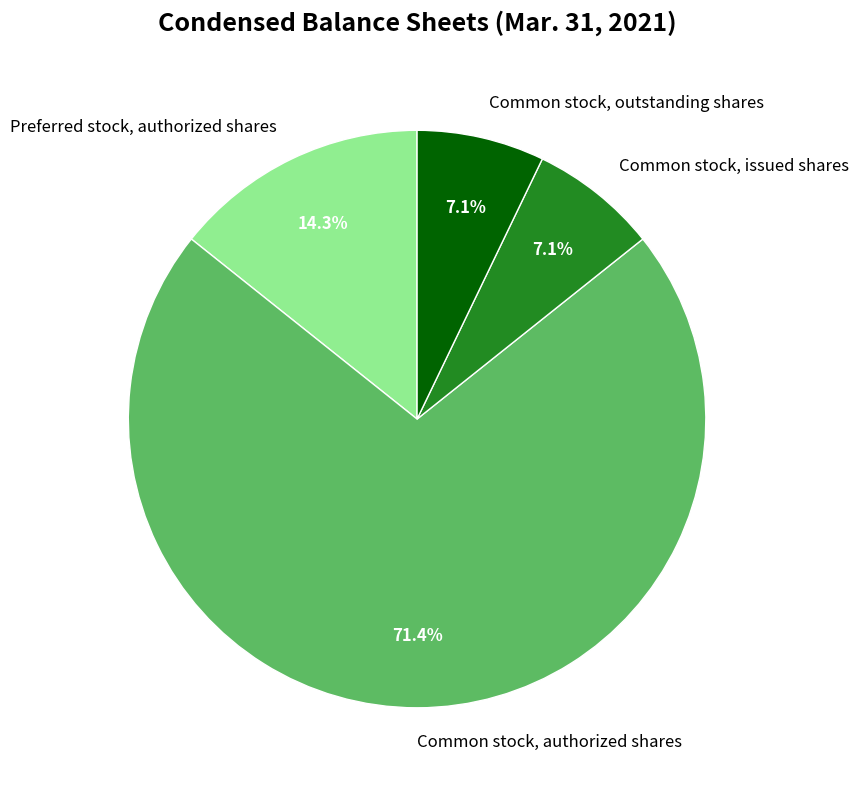

To the nearest percent, what percentage of the pie is Common stock, outstanding shares?

7%